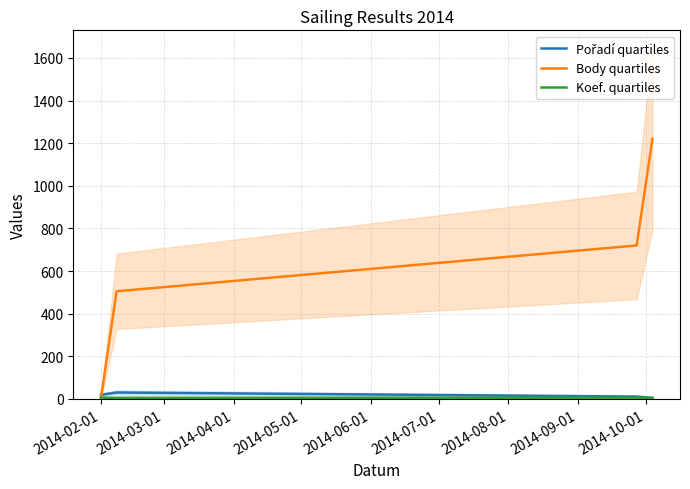

What is the difference between the second highest and second lowest values in the Koef. quartiles series?

1